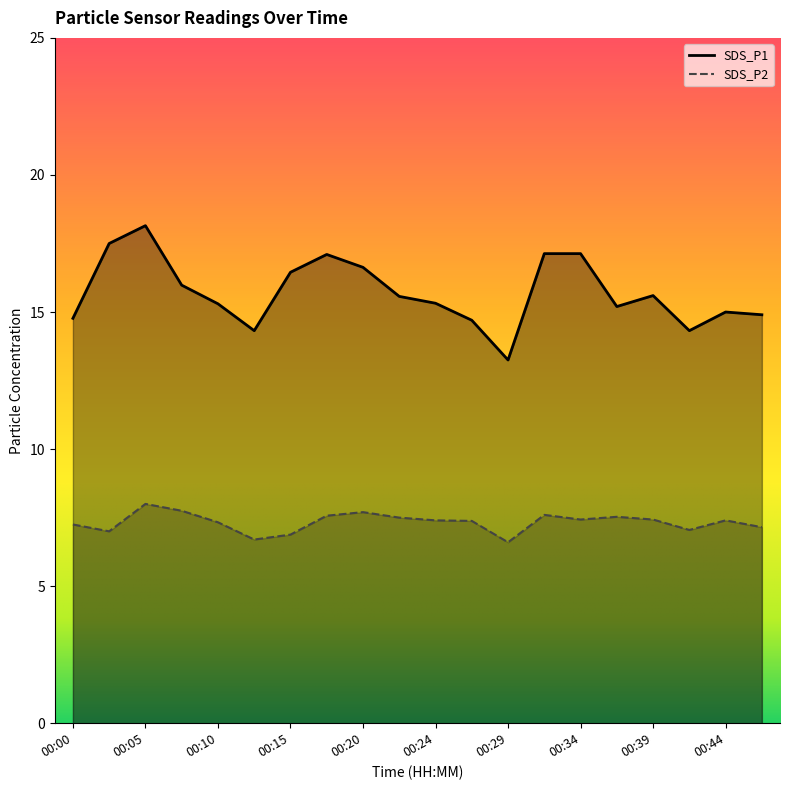

Which has a higher value, 00:00 or 00:20?

00:20